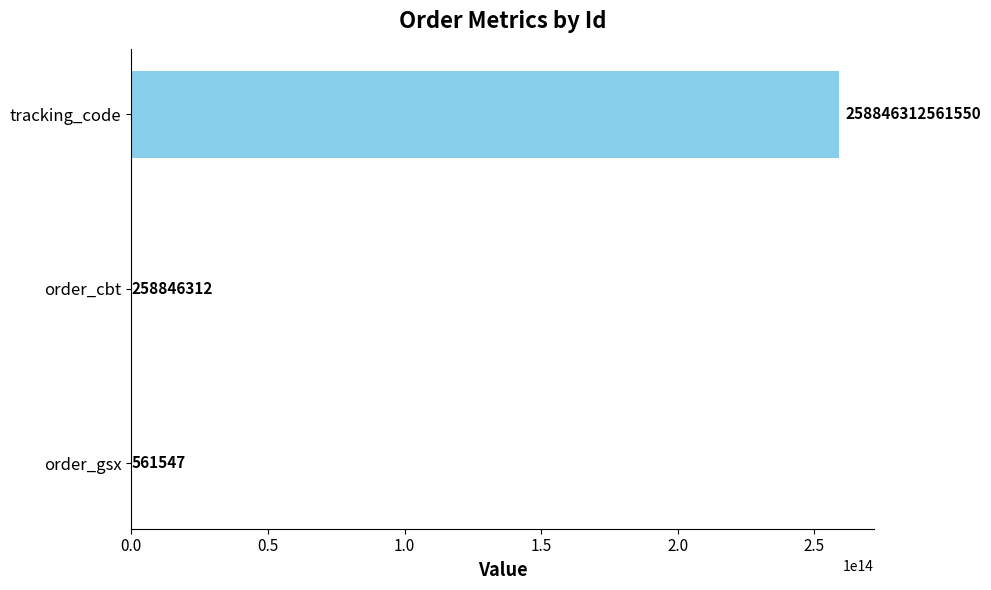

The value of order_gsx at 69885093 is 561547. True or false?

True